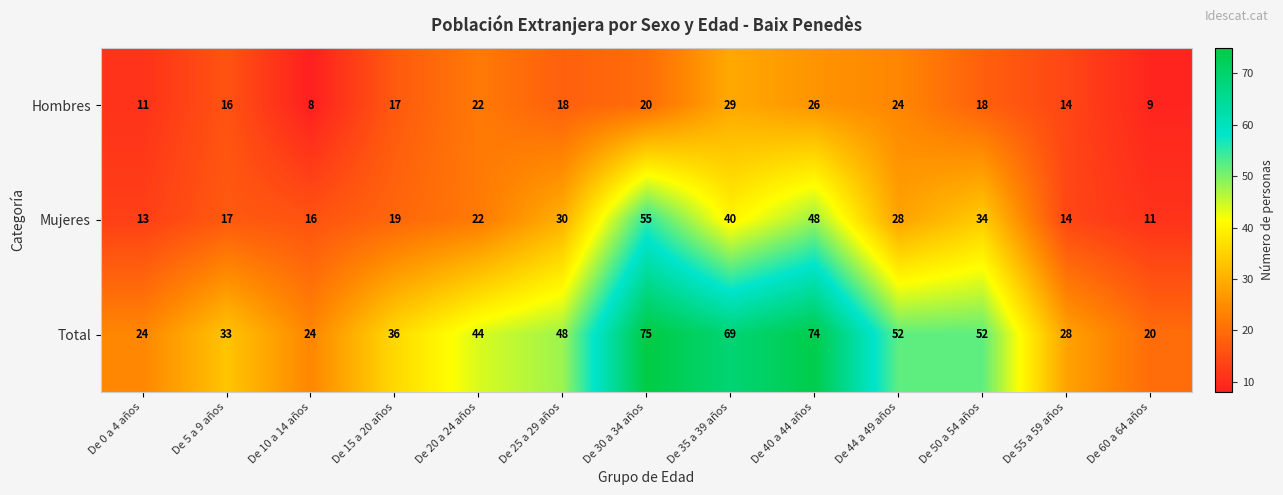

True or false: Total has a value of 7 at De 0 a 4 años.

False